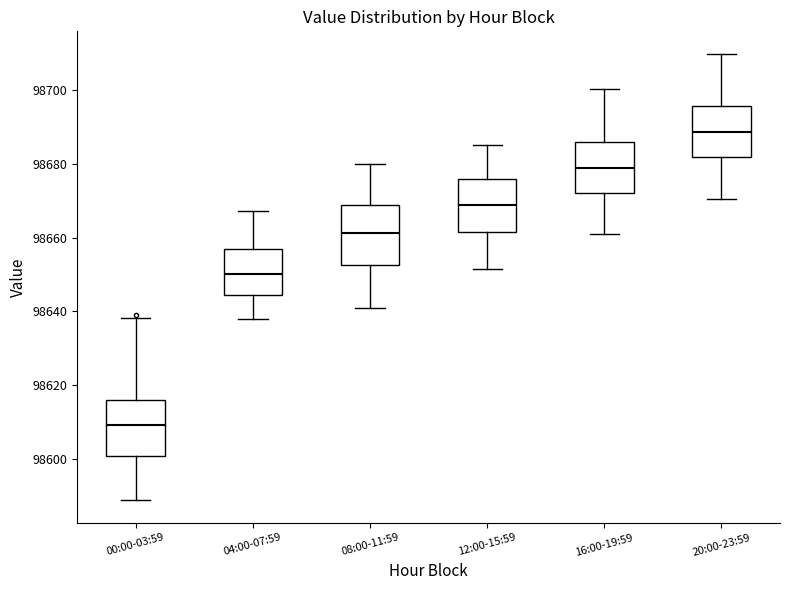

Where is the upper edge of the box for 08:00-11:59 on the y-axis? The values are not printed on the chart, so give them approximately, as read against the axis.

98668